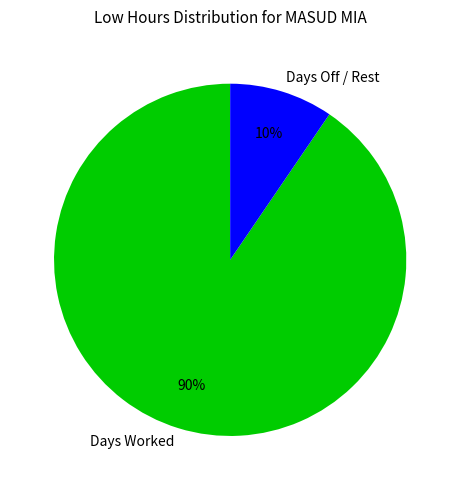

True or false: Days Worked accounts for 98% of the total.

False